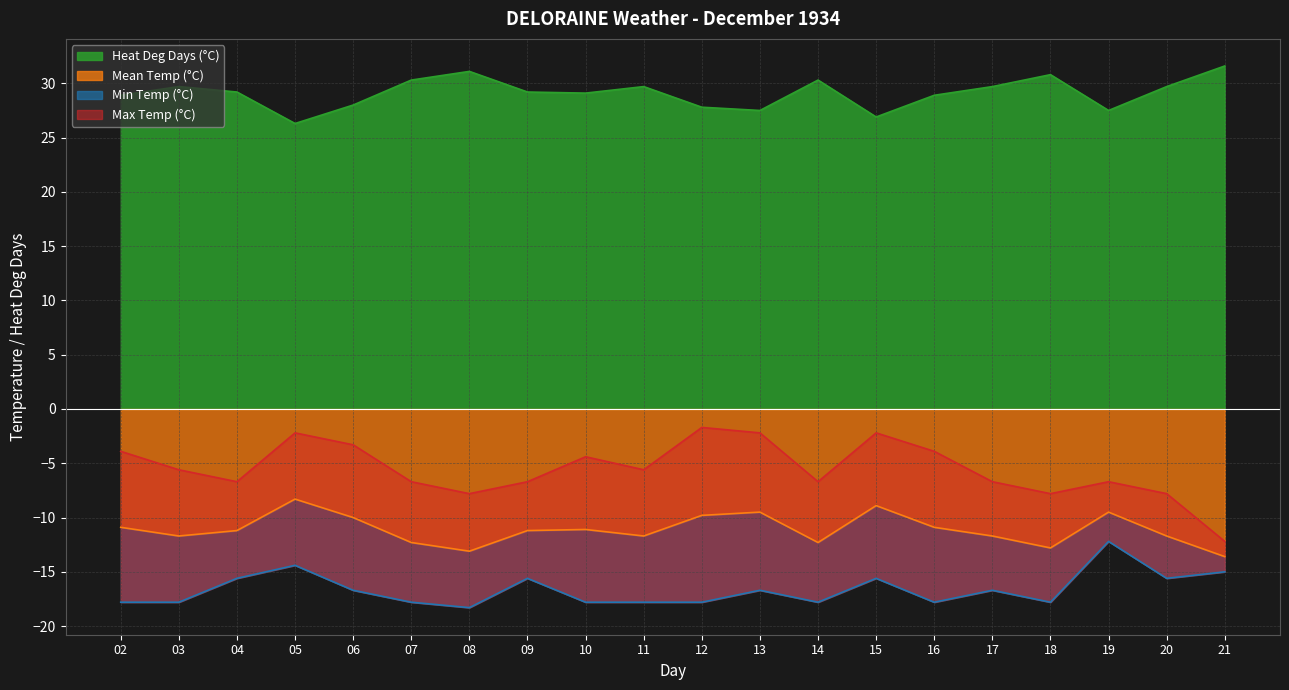

Between 08 and 20, which series saw the biggest shift?

Min Temp (°C)